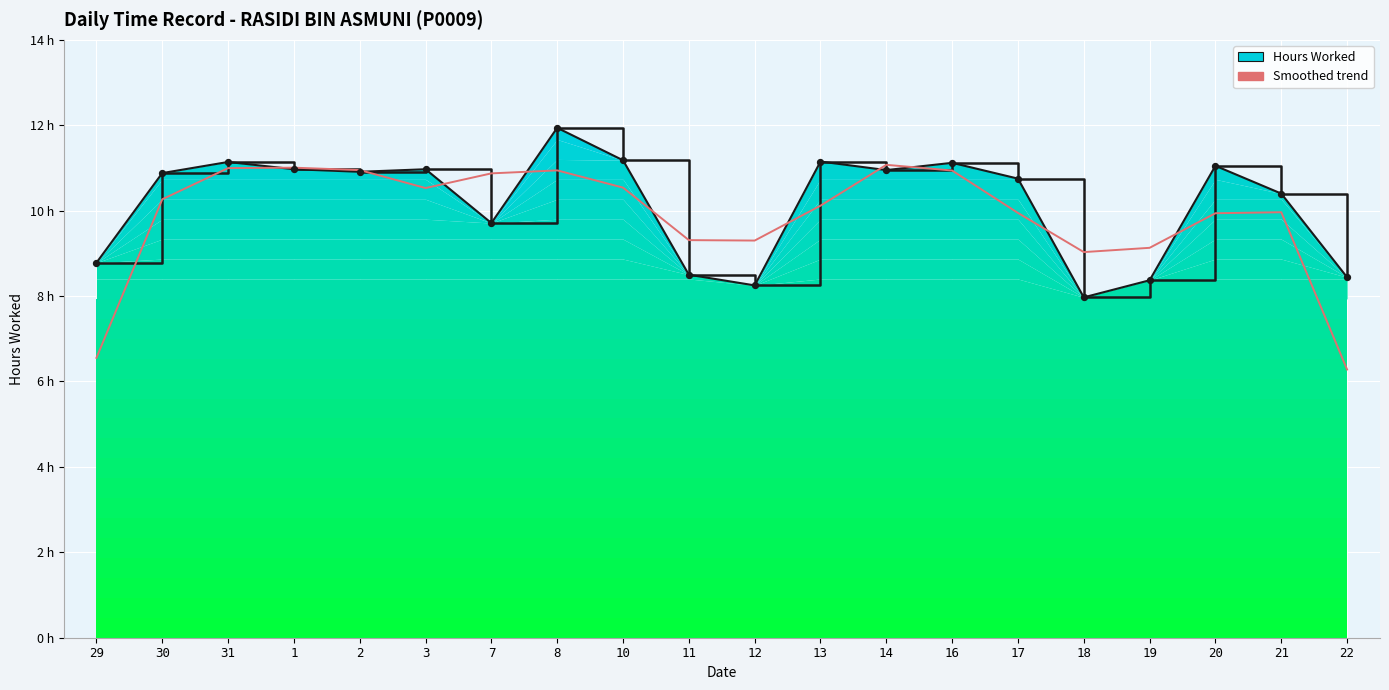

Approximately how many times larger is the value at 19 compared to 12?

1.0